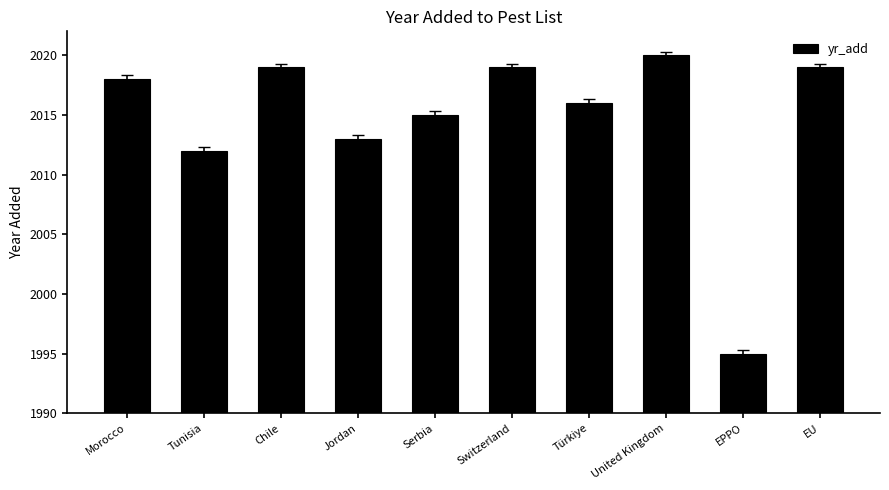

What position from the right is United Kingdom?

3